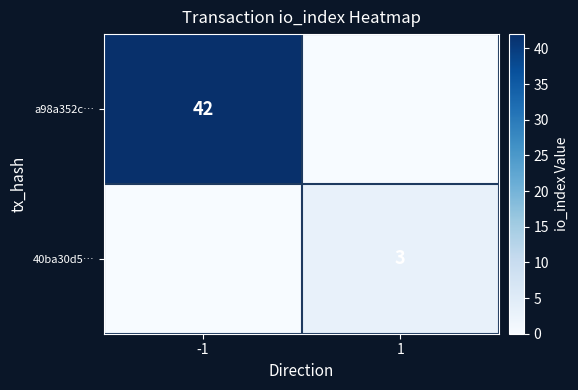

How many series are shown in this chart?

2